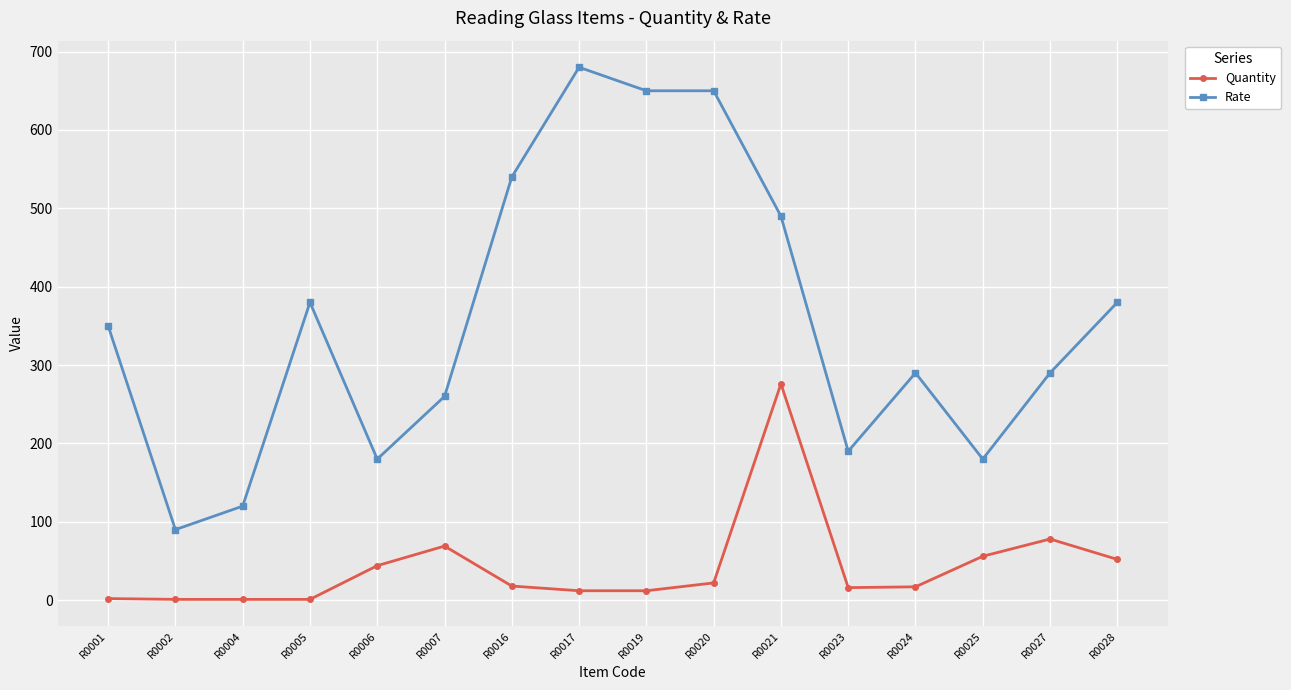

True or false: Rate has more than 2 interior local peaks.

True